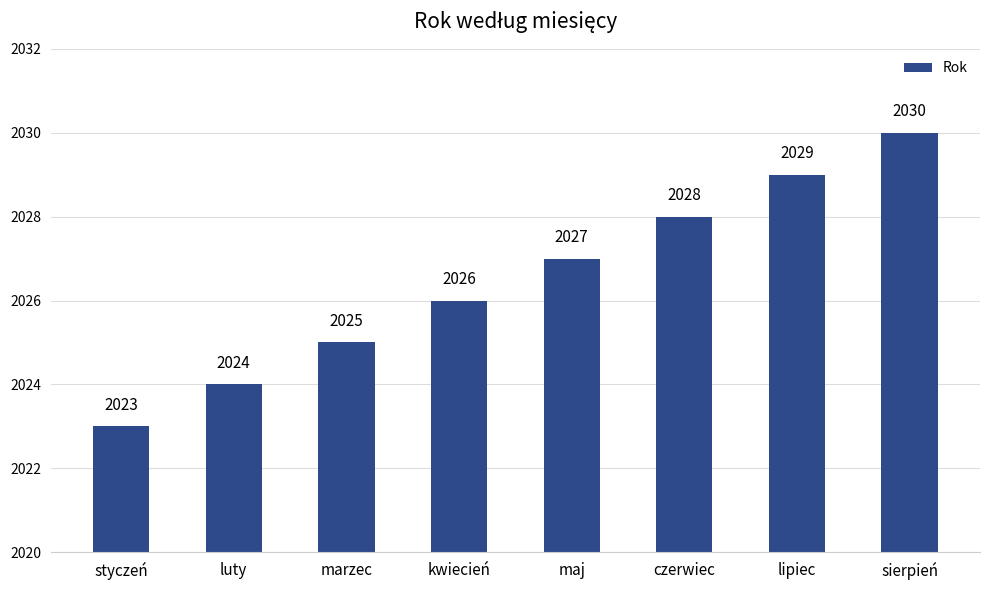

How many categories are shown in the chart?

8